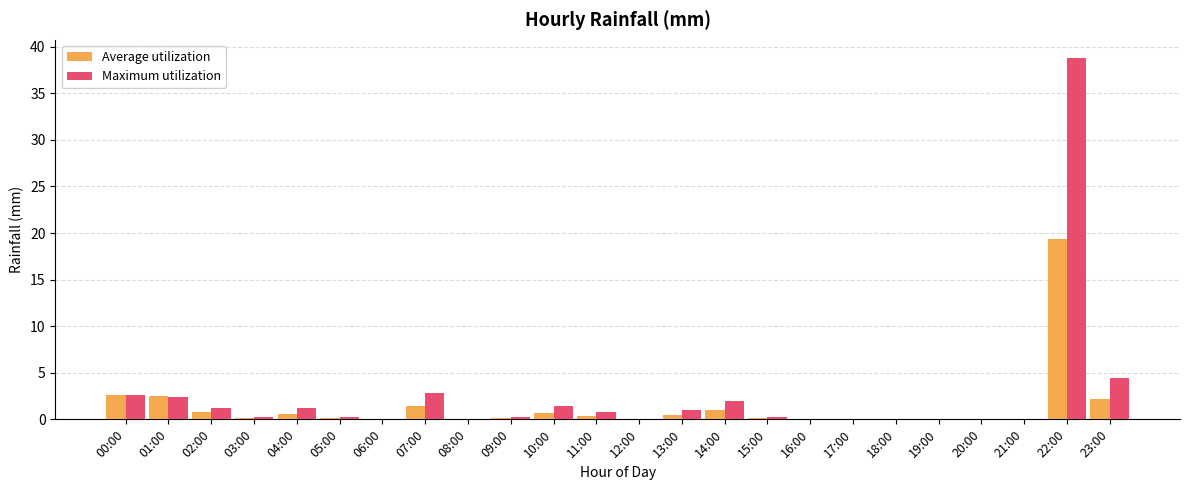

What is the sum of all Maximum utilization values?

59.4